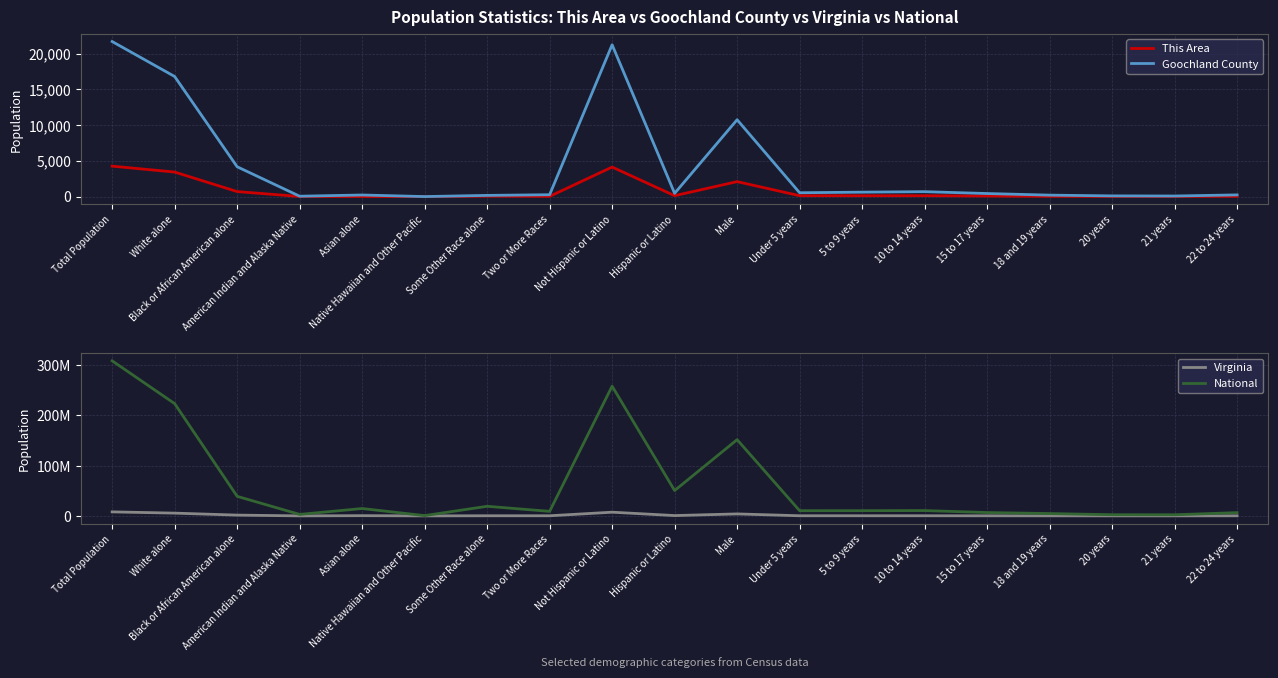

Does the chart have visible grid lines?

Yes